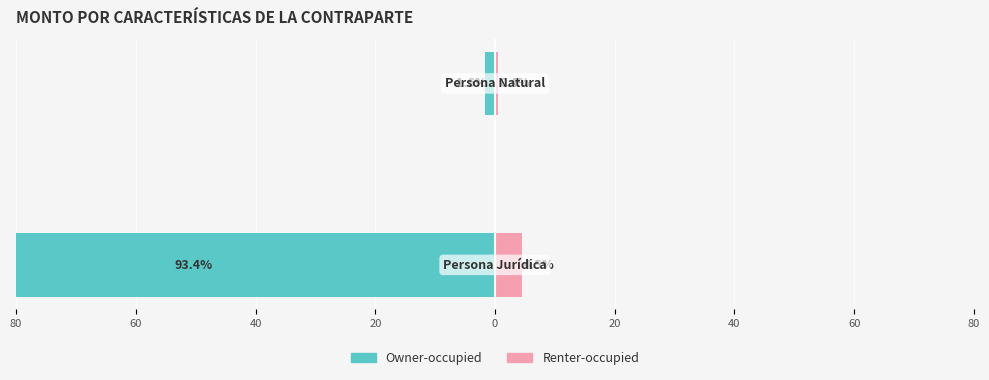

How many data points in Renter-occupied are above 4?

1